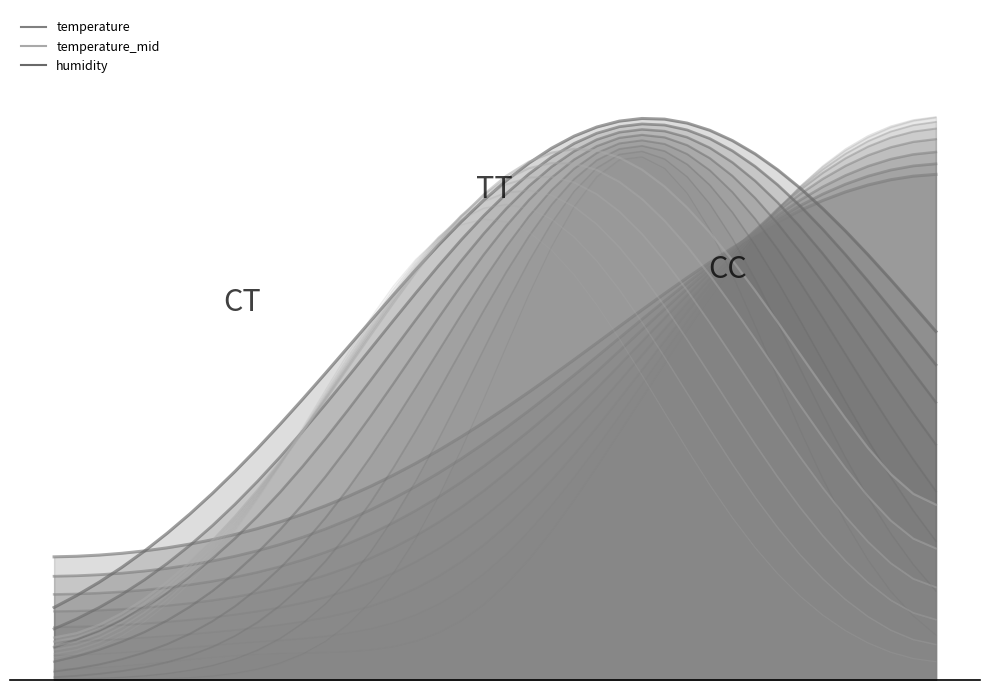

Rank the series by their average value, from lowest to highest.

humidity, temperature, temperature_mid